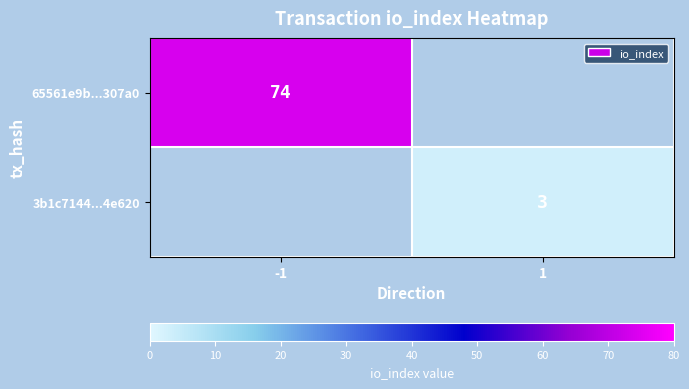

True or false: 3b1c7144...4e620 has a value of 1 at 1.

False